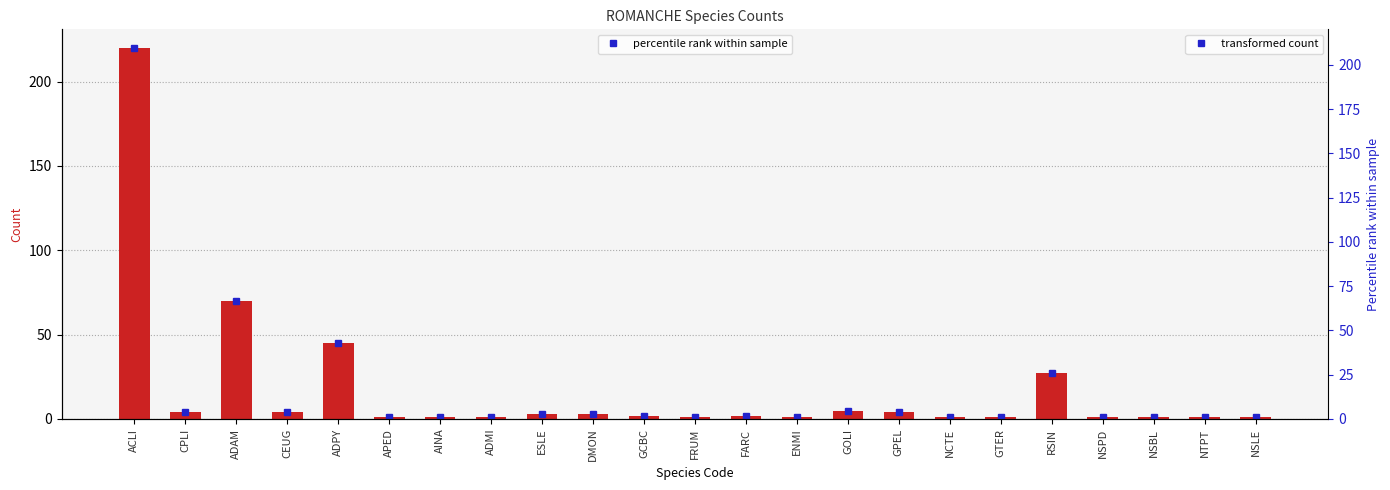

Count the number of values greater than 2.

10